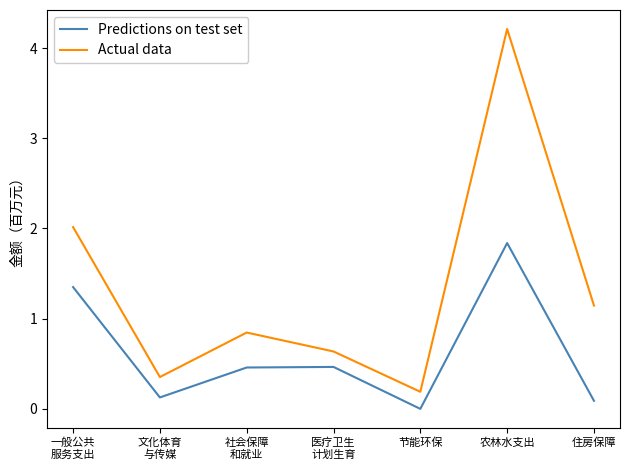

True or false: Actual data and Predictions on test set intersect in this chart.

False